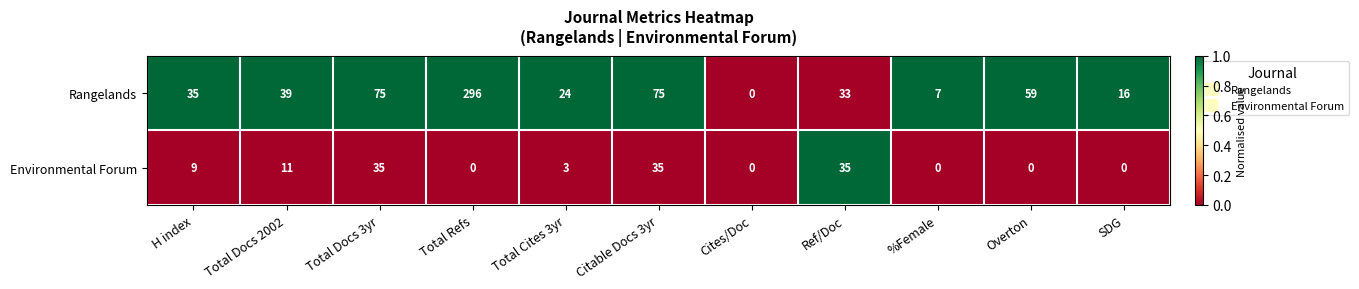

What is the spread (max minus min) of values at Overton?

59